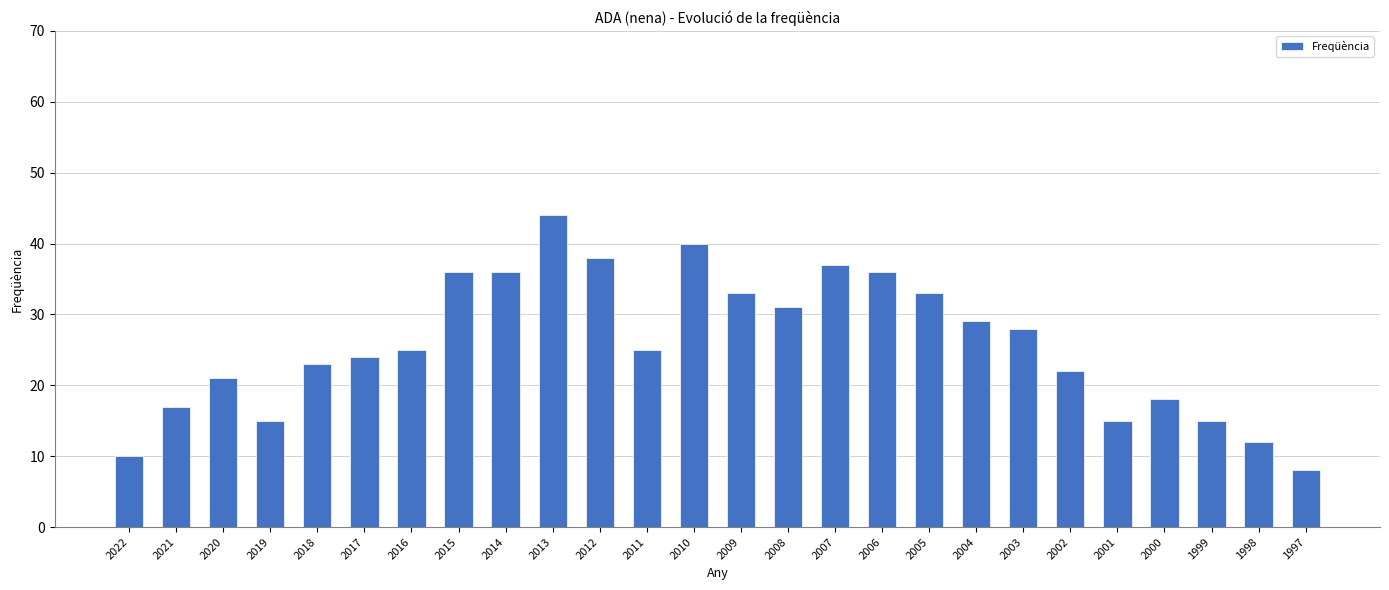

What is the value of the 1st bar from the left?

10